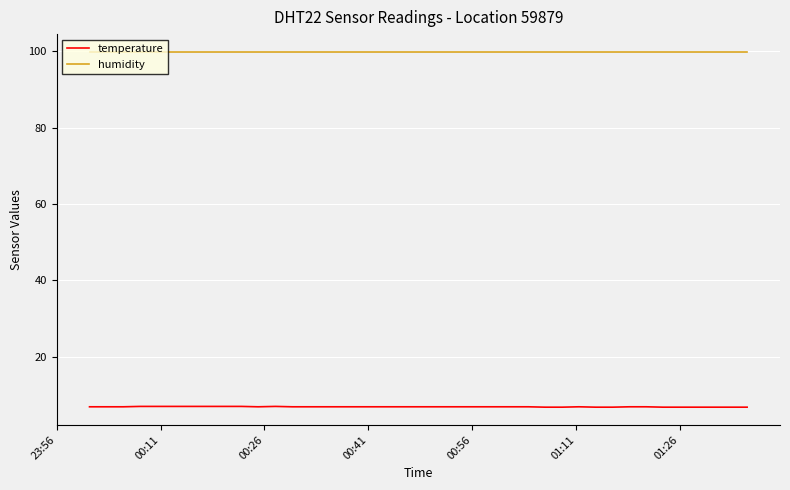

Rank the series by their maximum value, from highest to lowest.

humidity, temperature